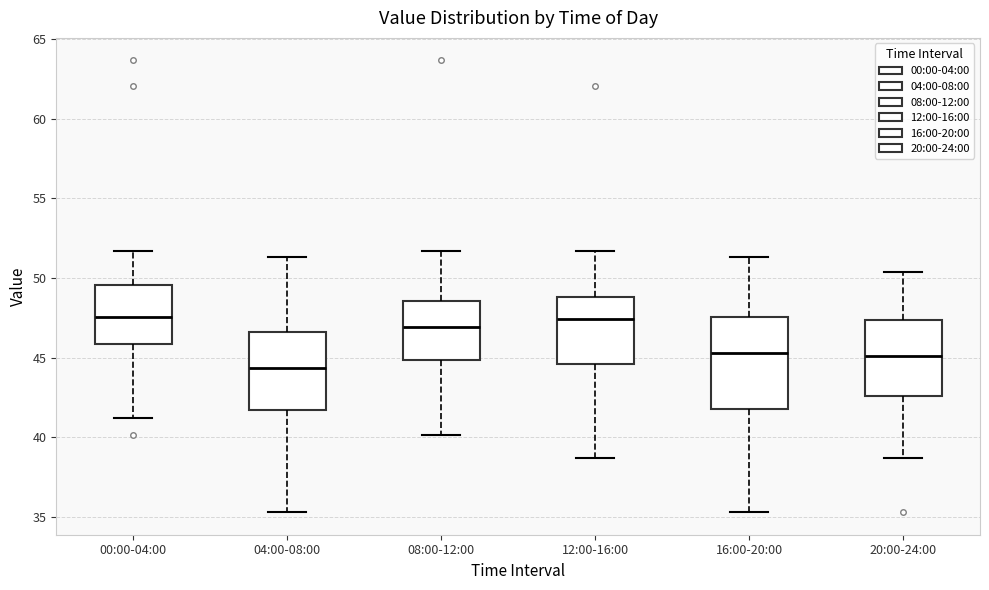

Which box has the lowest median line?

04:00-08:00